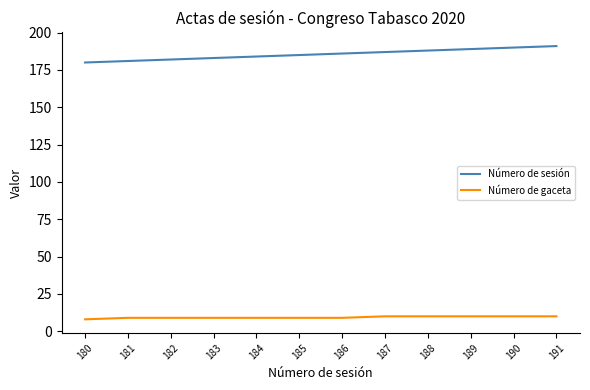

True or false: Número de gaceta and Número de sesión intersect in this chart.

False